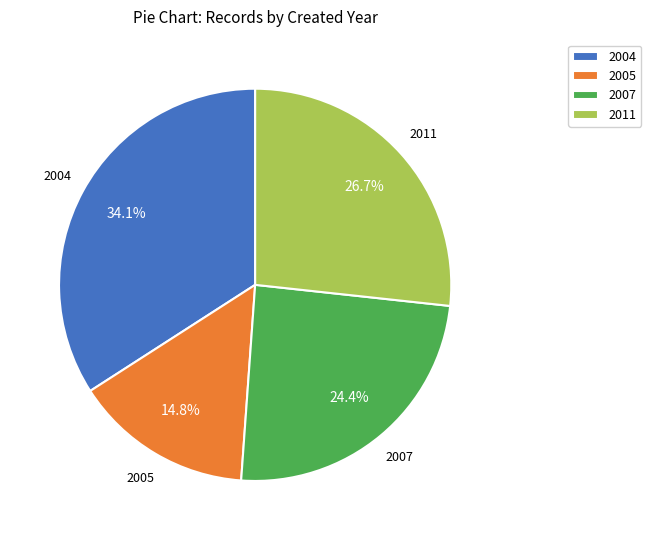

Is there any slice that represents more than half of the pie?

No